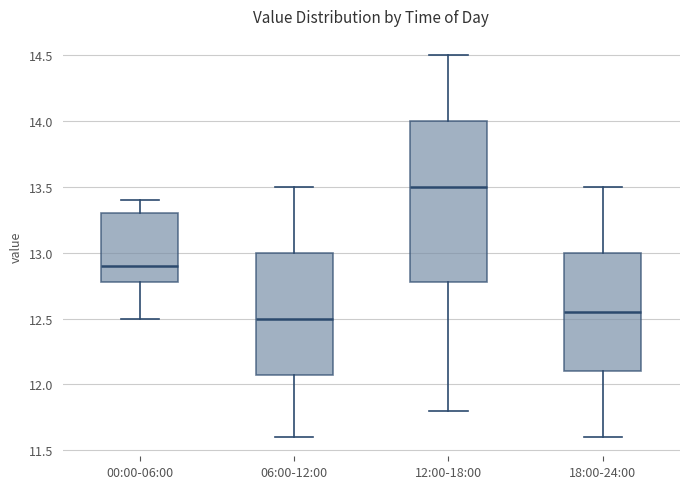

Reading left to right, read every box against the y-axis: the position of its median line, the range the box covers, and the ends of its whiskers. The values are not printed on the chart, so give them approximately, as read against the axis.

00:00-06:00: median 12.90, box 12.80 to 13.30, whiskers 12.50 to 13.40
06:00-12:00: median 12.50, box 12.10 to 13.00, whiskers 11.60 to 13.50
12:00-18:00: median 13.50, box 12.80 to 14.00, whiskers 11.80 to 14.50
18:00-24:00: median 12.55, box 12.10 to 13.00, whiskers 11.60 to 13.50